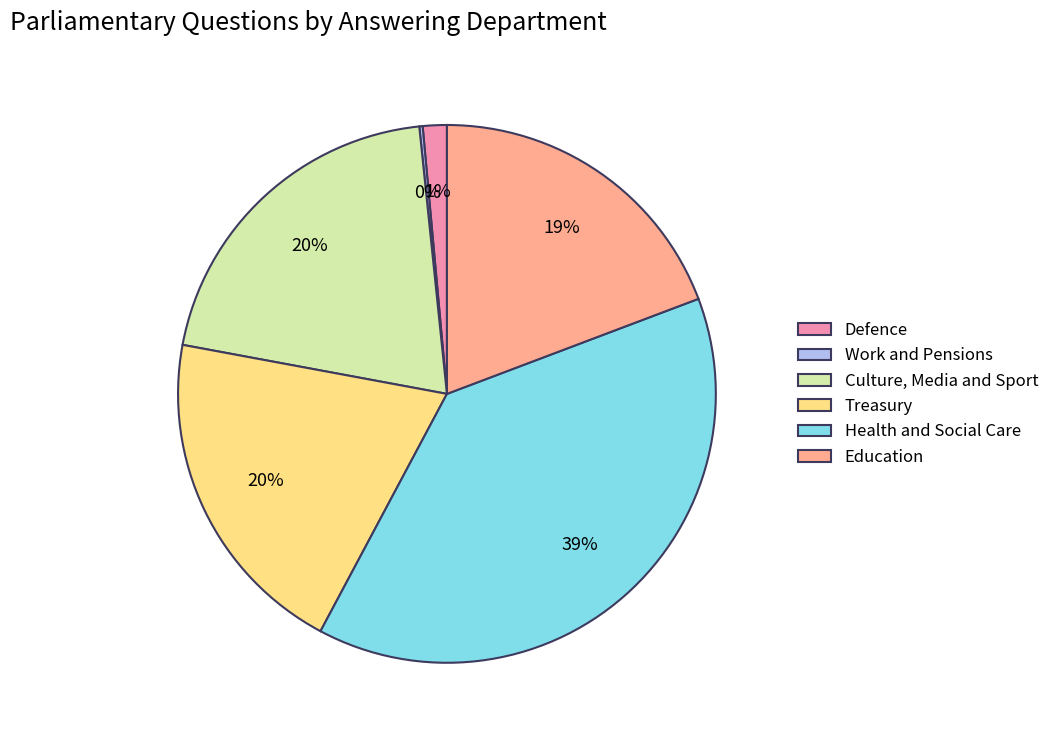

Which category has the biggest portion of the pie?

Health and Social Care